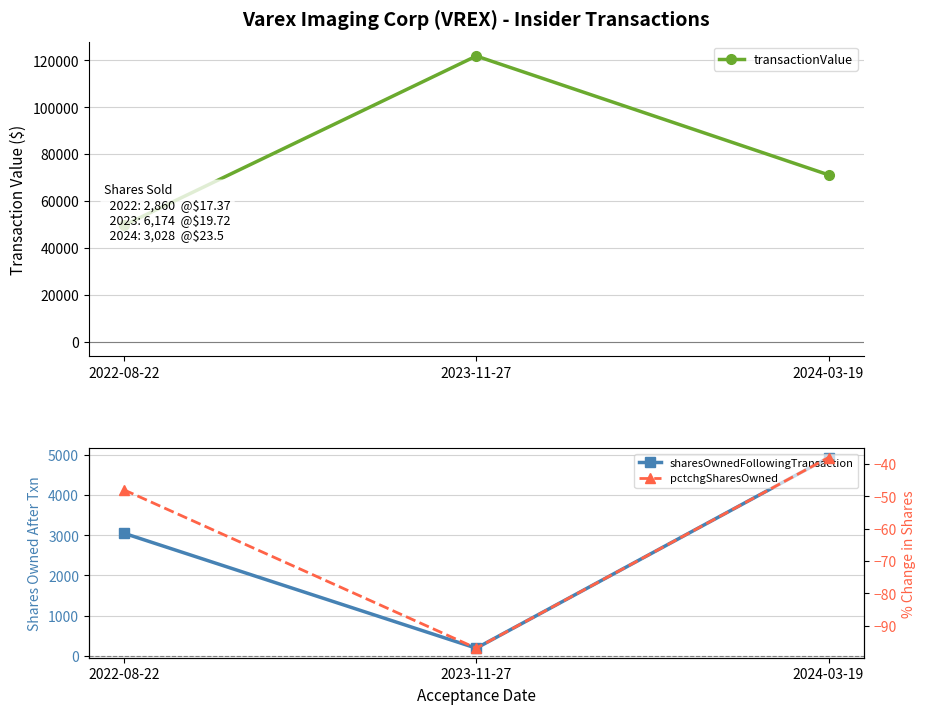

Which series changed the most between 2022-08-22 and 2023-11-27?

transactionValue